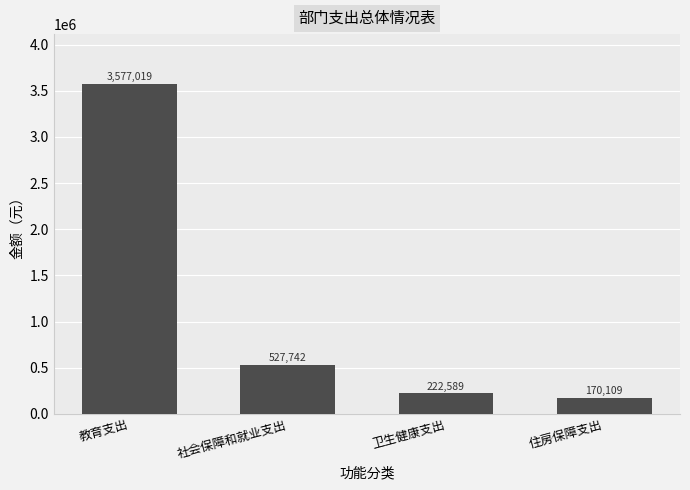

Are the bars grouped side by side (vs. stacked)?

No